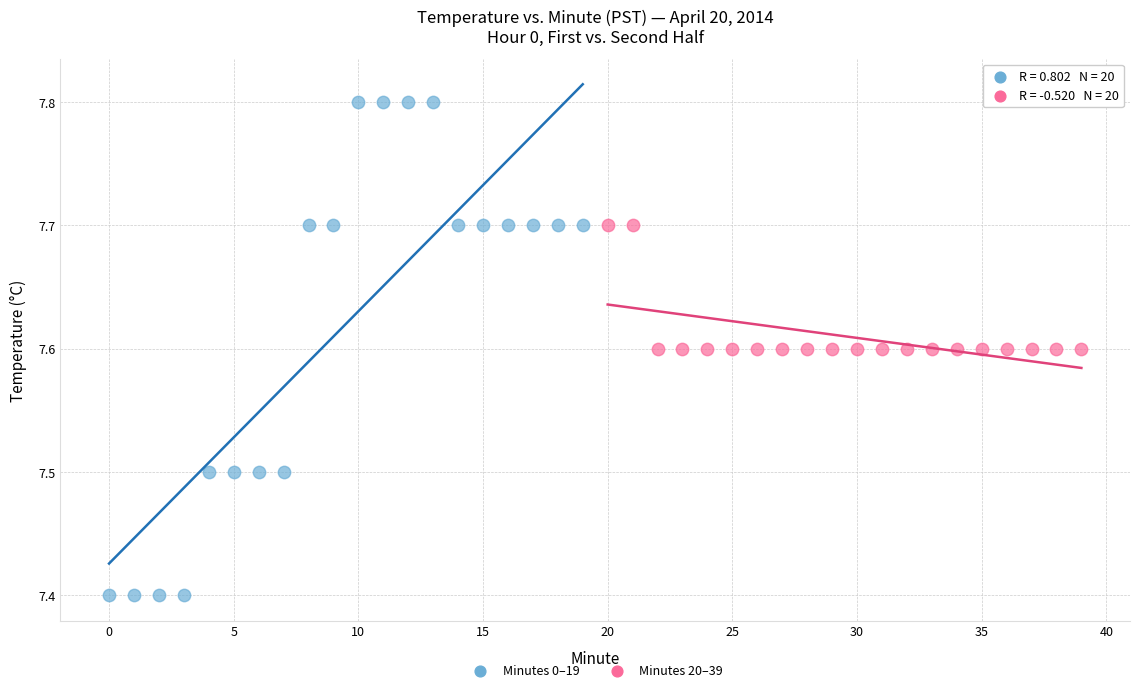

Which series contains the highest Y value?

Minutes 0–19